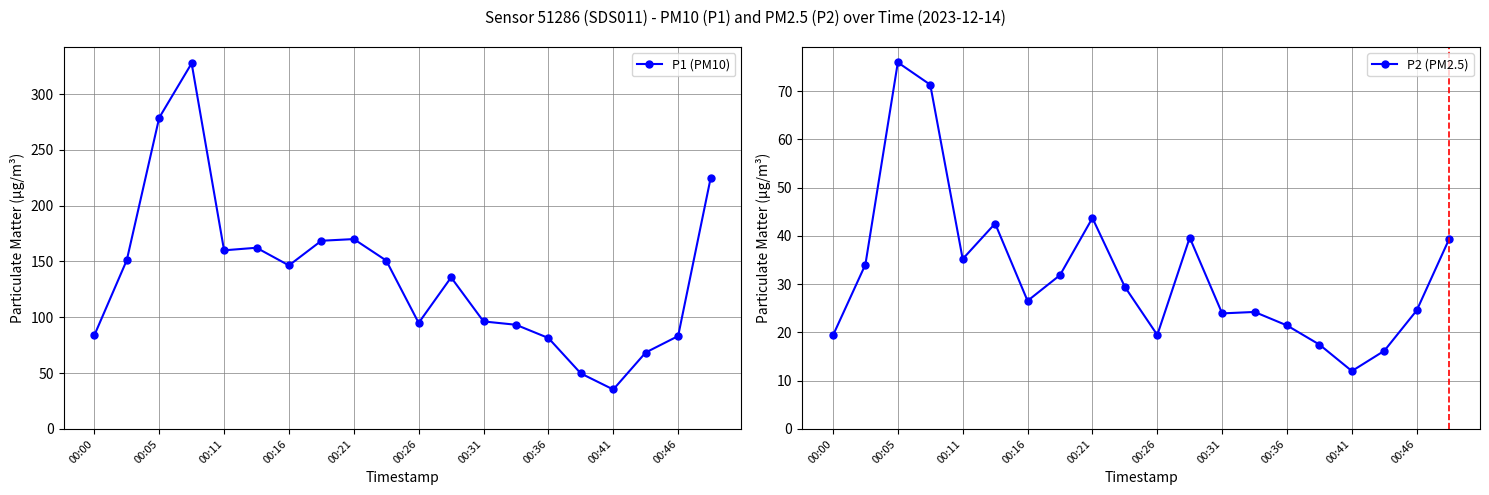

True or false: P2 (PM2.5) and P1 (PM10) cross at least once.

False